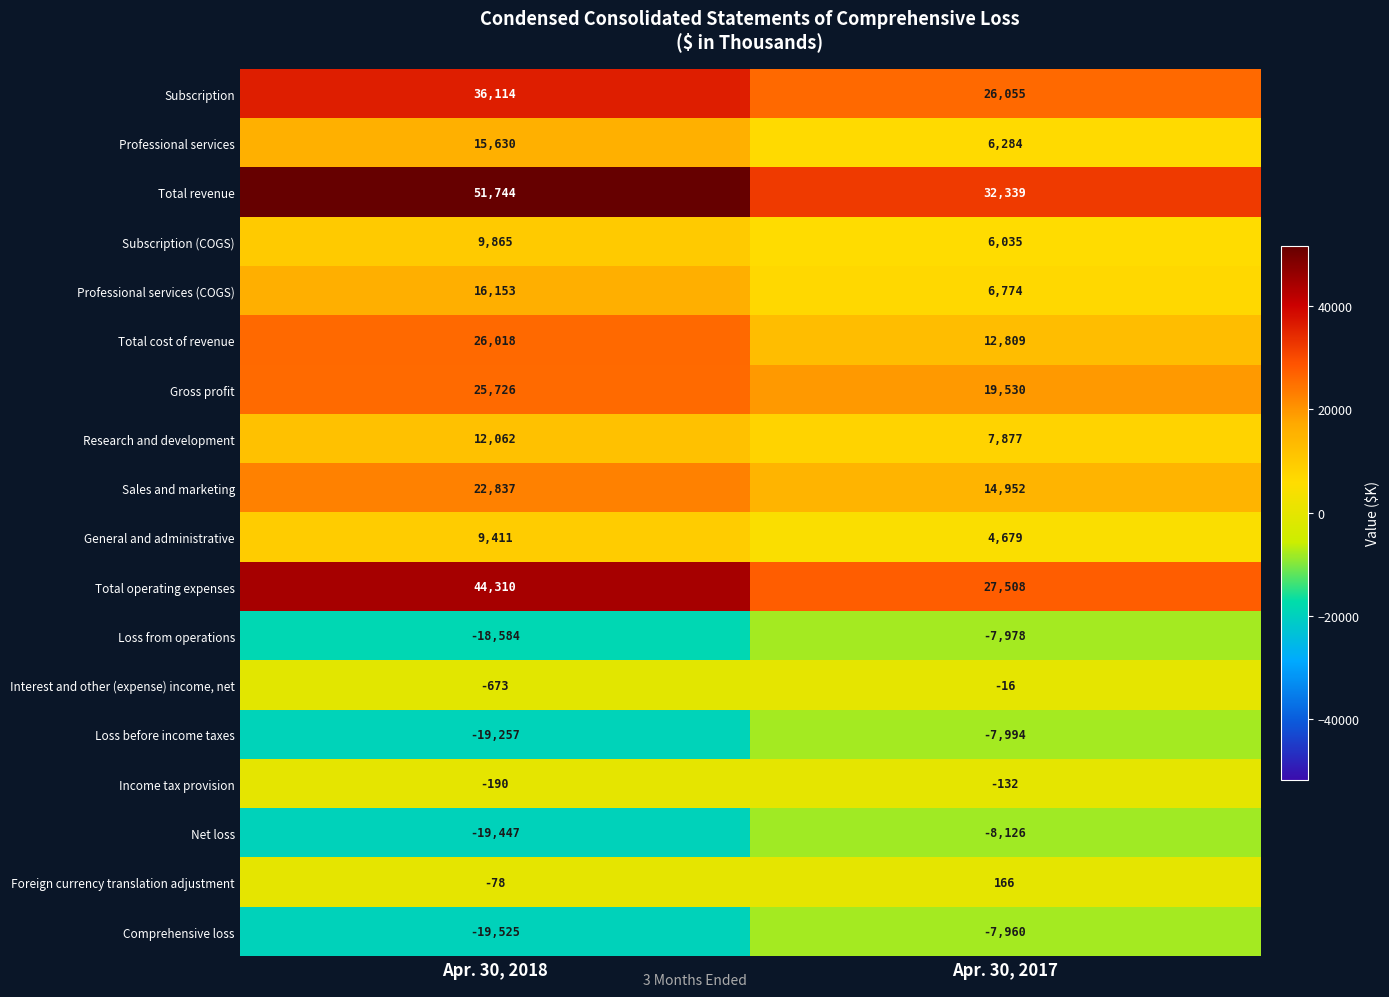

Which series has the largest total across all categories?

Total revenue